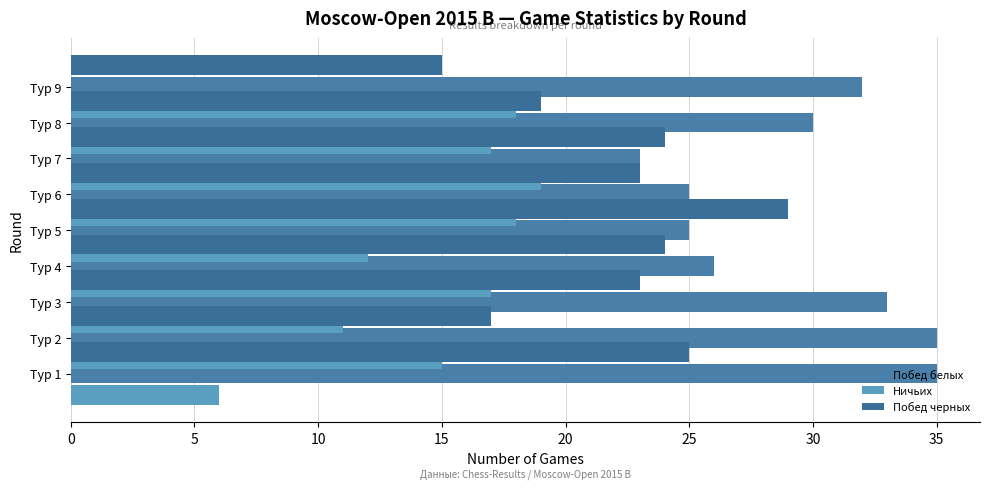

What is the value of the Ничьих bar at the 3rd from the left?

11